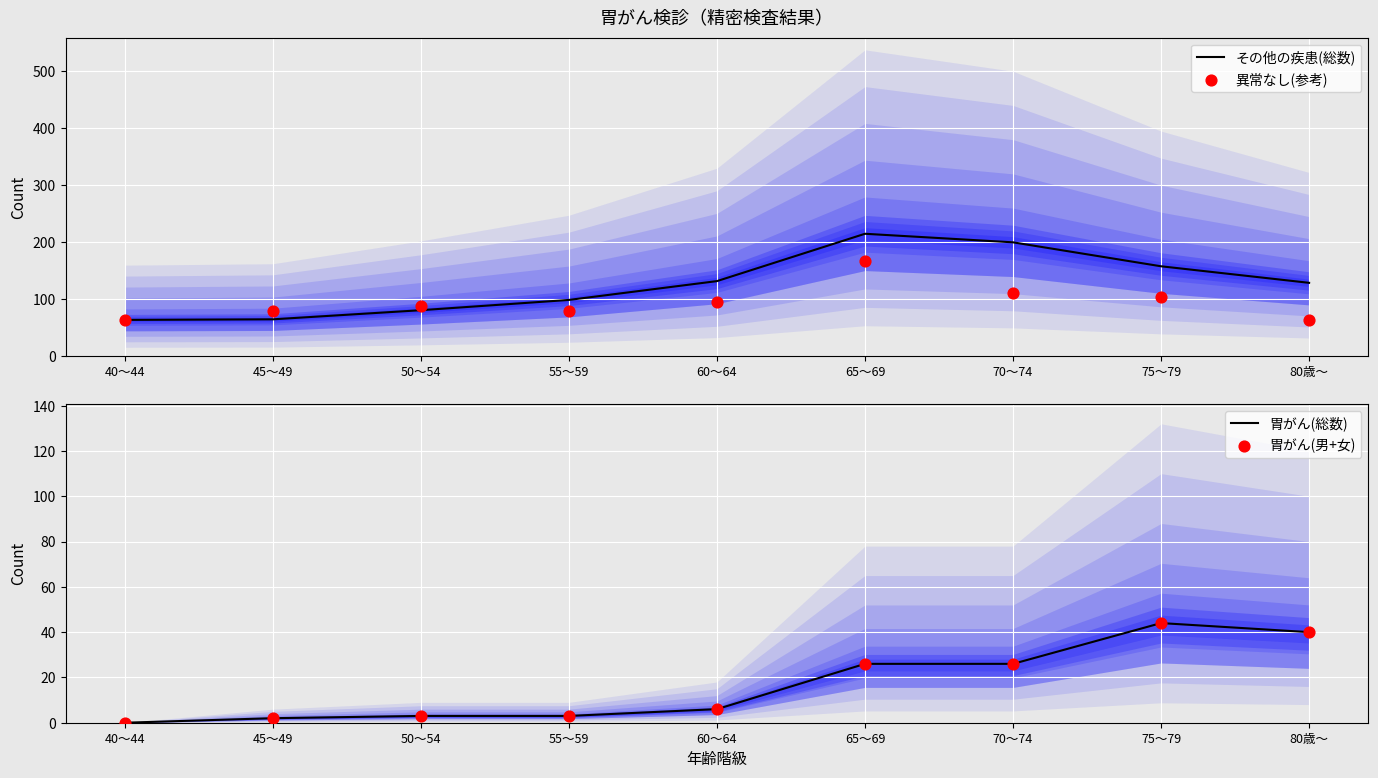

Which series reaches the maximum Y coordinate?

その他の疾患(総数)